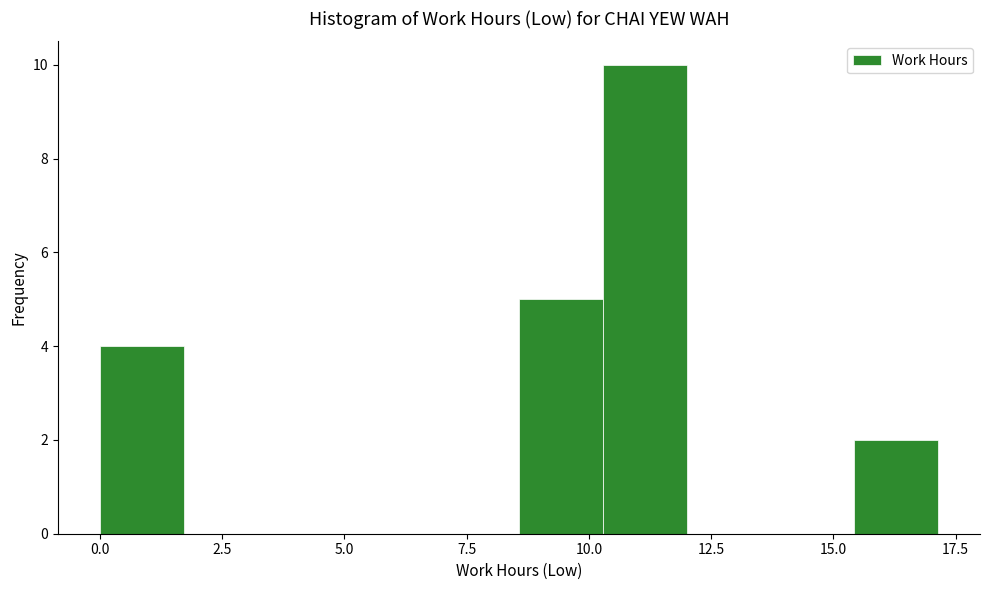

Around what value on the x-axis is the tallest bar? Give the approximate position of its centre, as read against the axis.

11.0